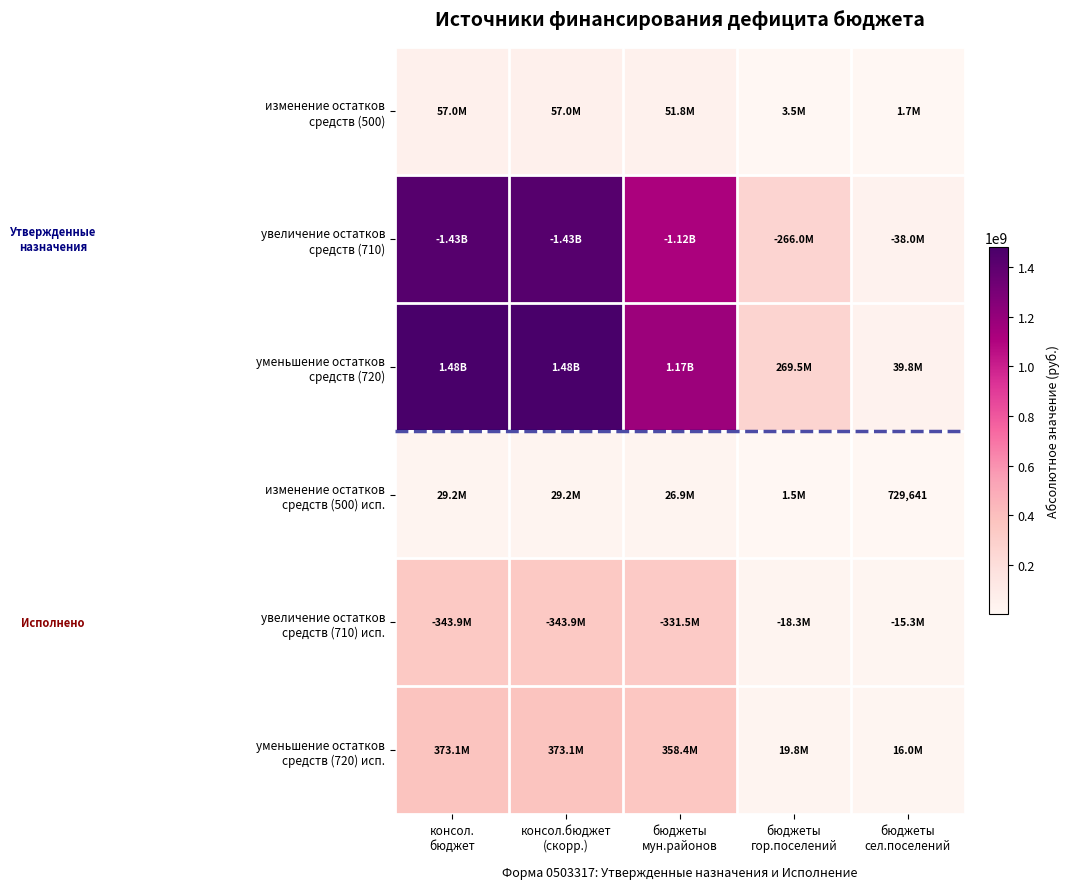

The value of изменение остатков средств (500) исп. at бюджеты сел.поселений is 489295.3. True or false?

False